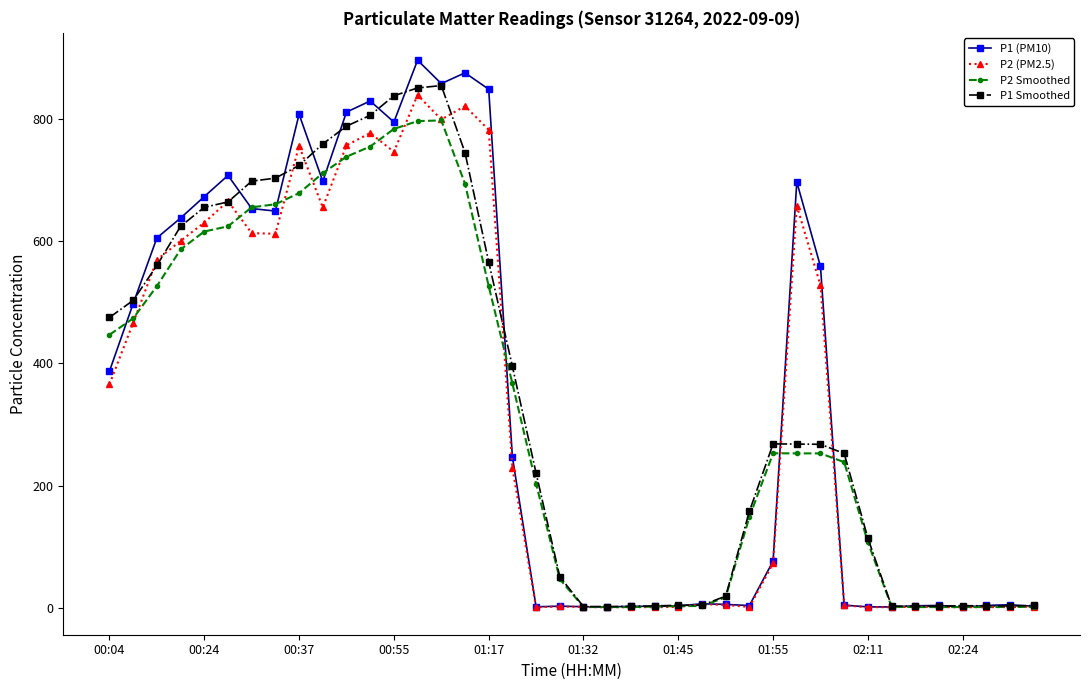

At how many categories does at least one series exceed 239?

22